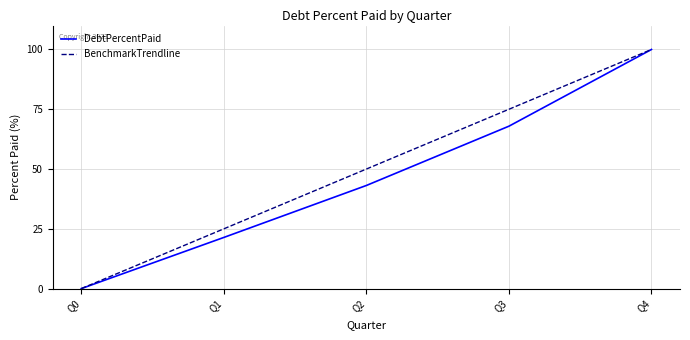

What is the spread (max minus min) of values at Q1?

3.6